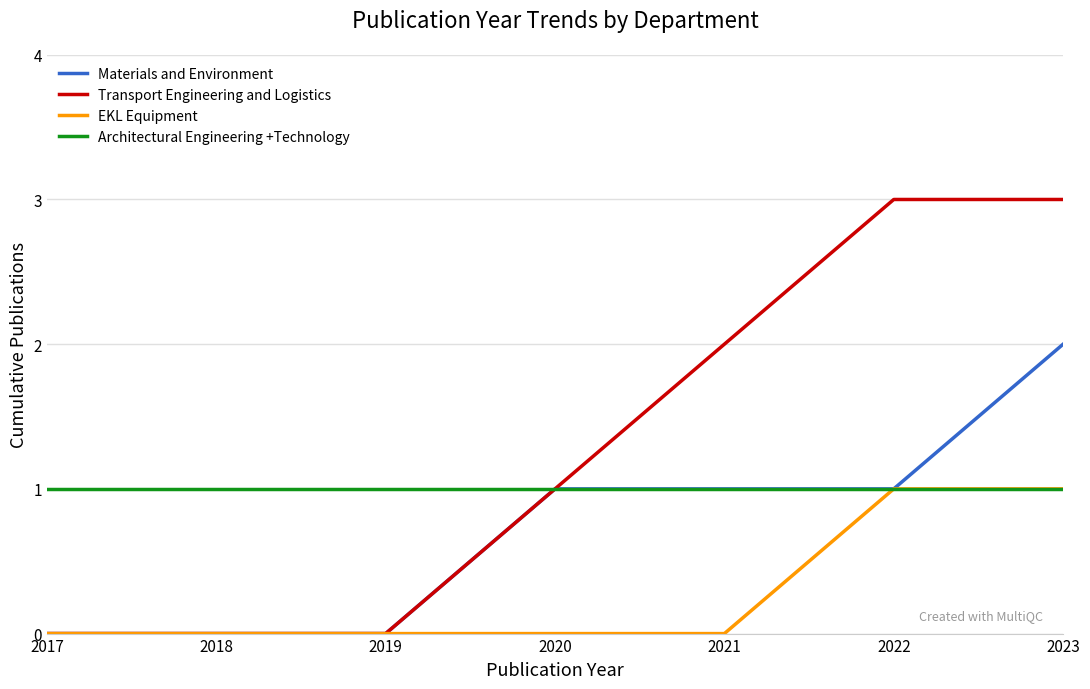

What is the average value of the Architectural Engineering +Technology series?

1